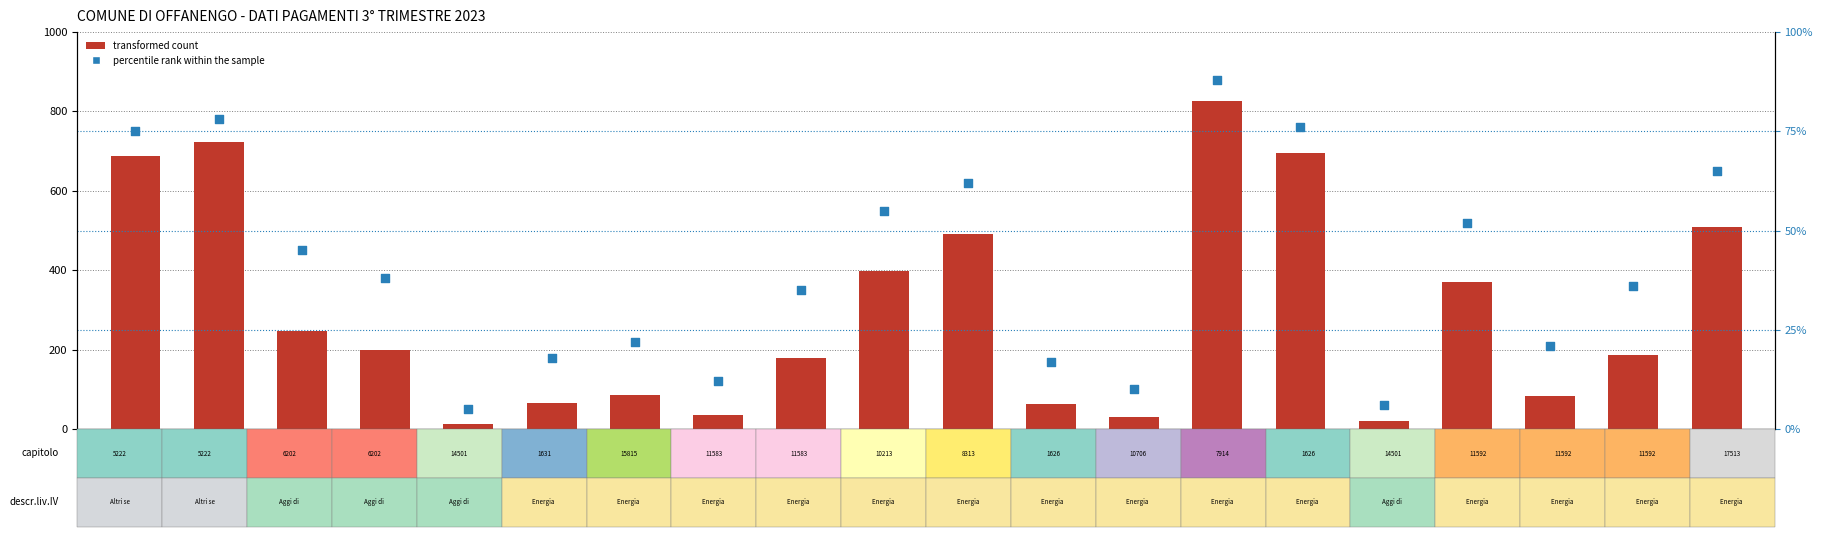

At how many categories does at least one series exceed 30?

18